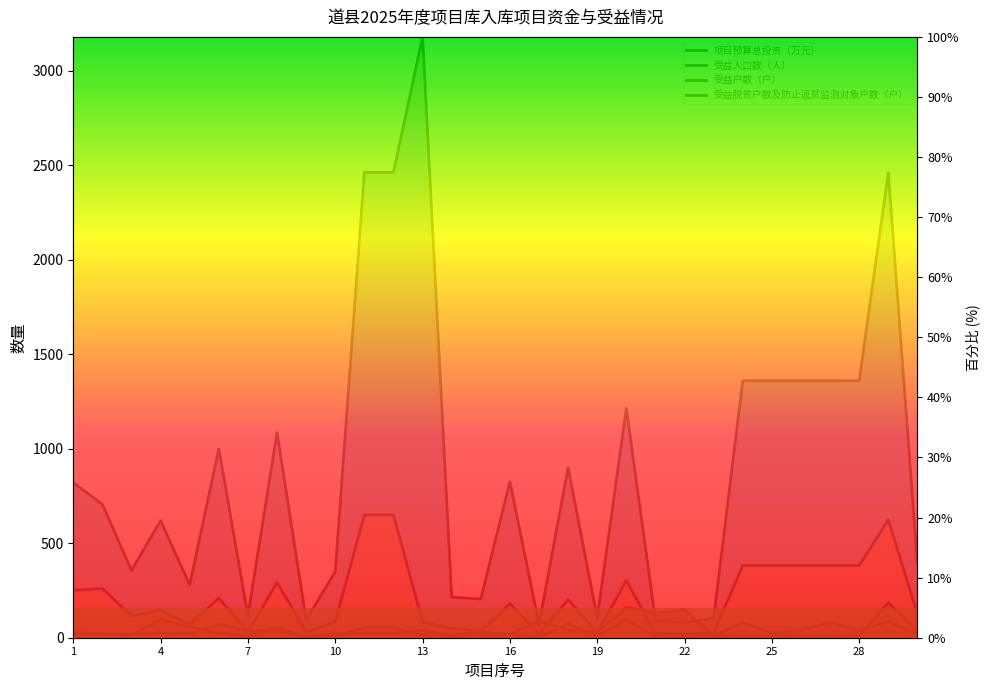

In 受益户数（户）, how many points are lower than both neighbors (excluding endpoints)?

8